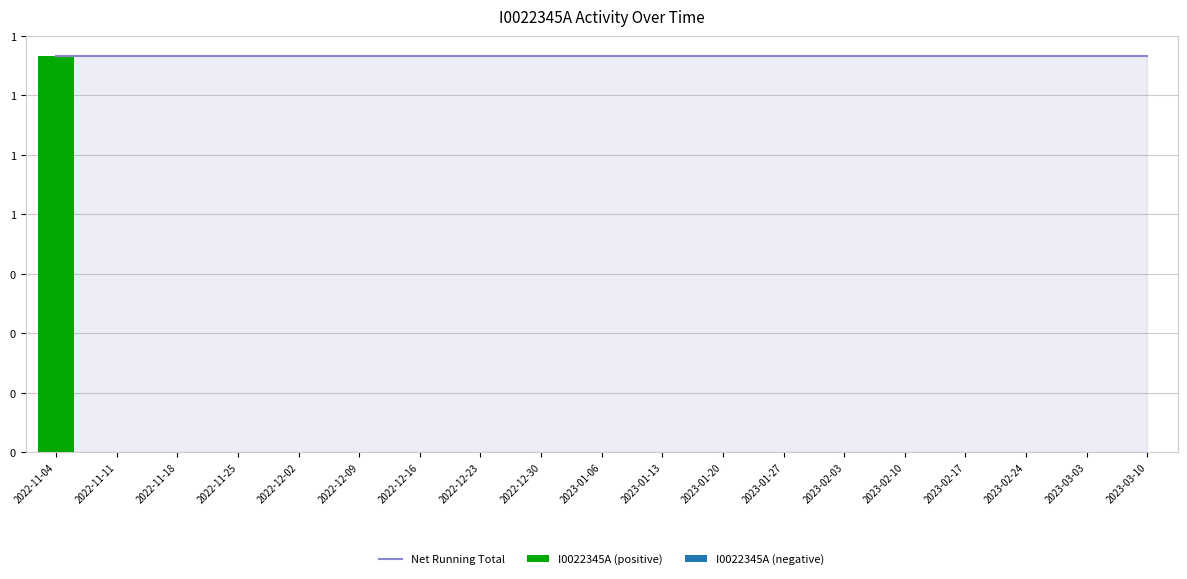

What is the label of the 10th bar from the right?

2023-01-06